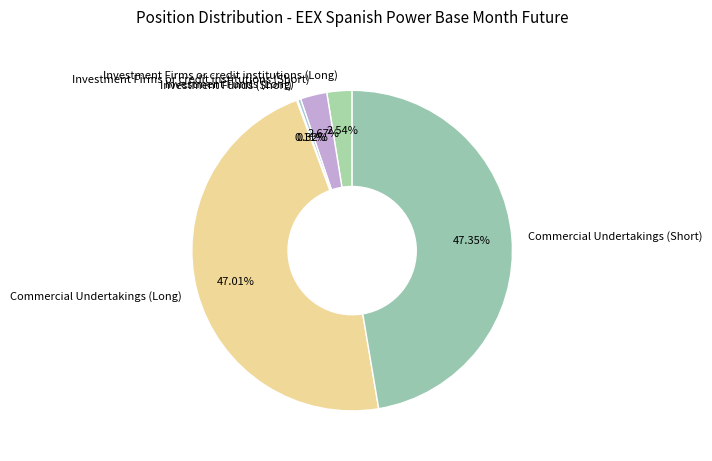

How much of the chart is everything except Investment Funds (Long)?

99.7%